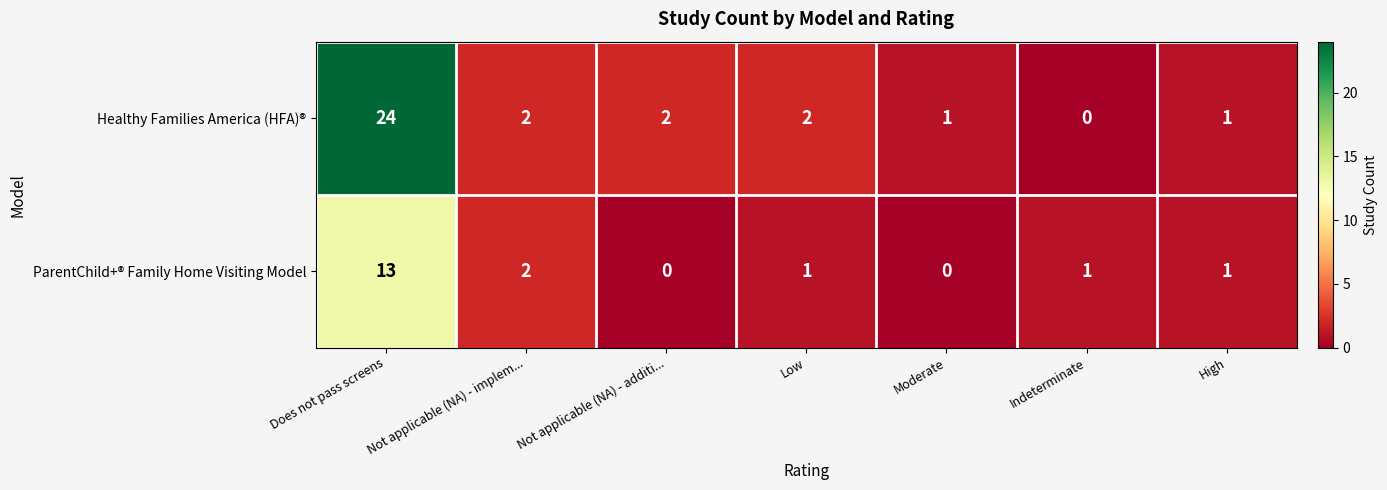

At which label does ParentChild+® Family Home Visiting Model first exceed 1?

Does not pass screens